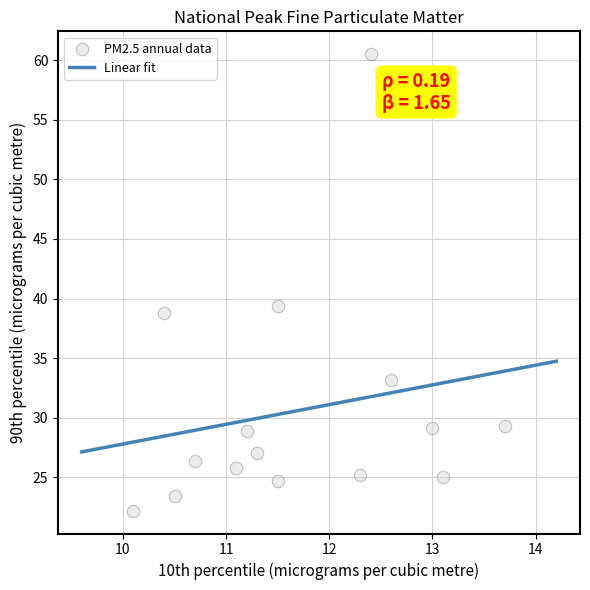

What is the range of X values (max minus min)?

3.6